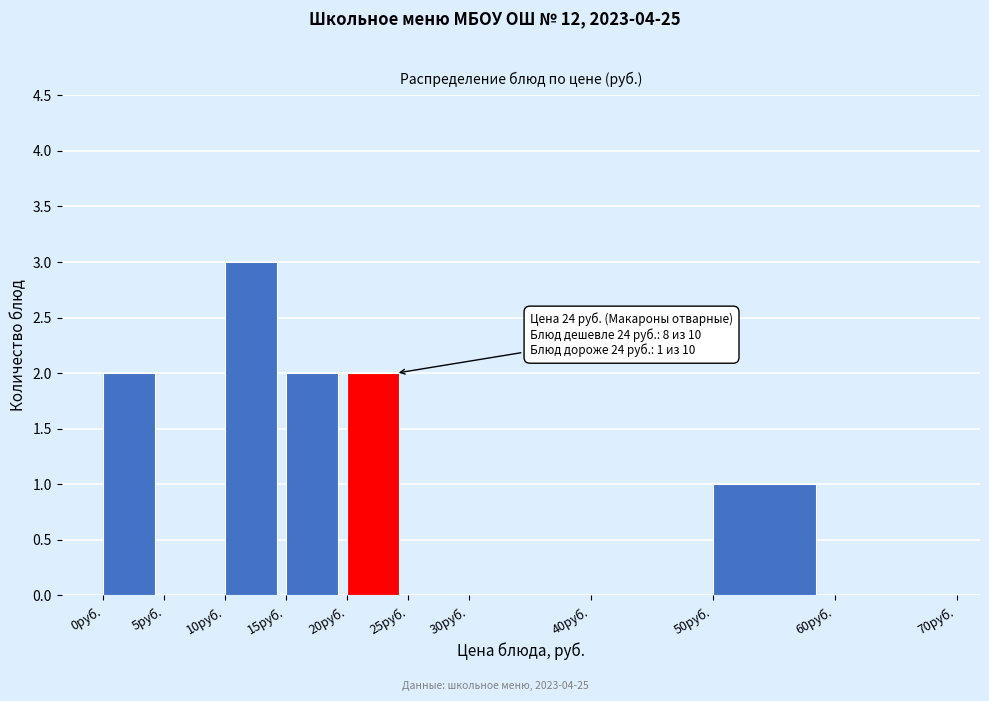

Which range on the x-axis has the tallest bar?

10 to 15